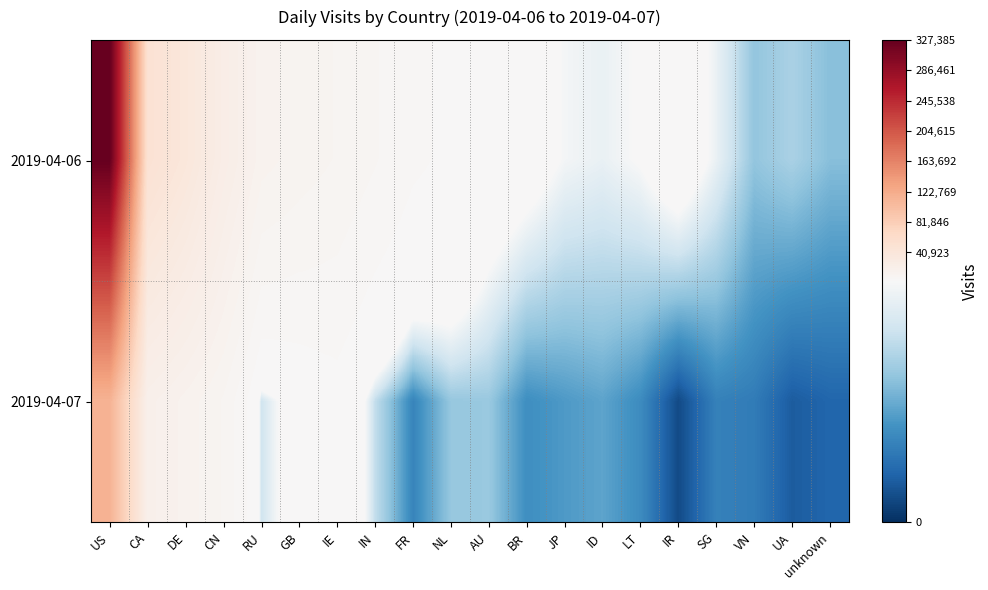

List the series in order of their peak value, lowest first.

2019-04-07, 2019-04-06